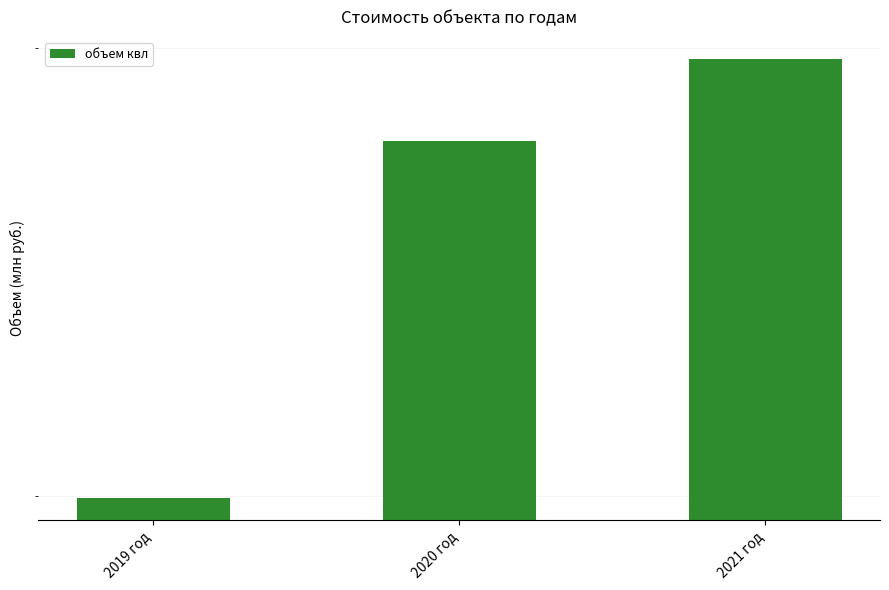

The chart shows a value of 4773.6 at 2020 год. True or false?

True